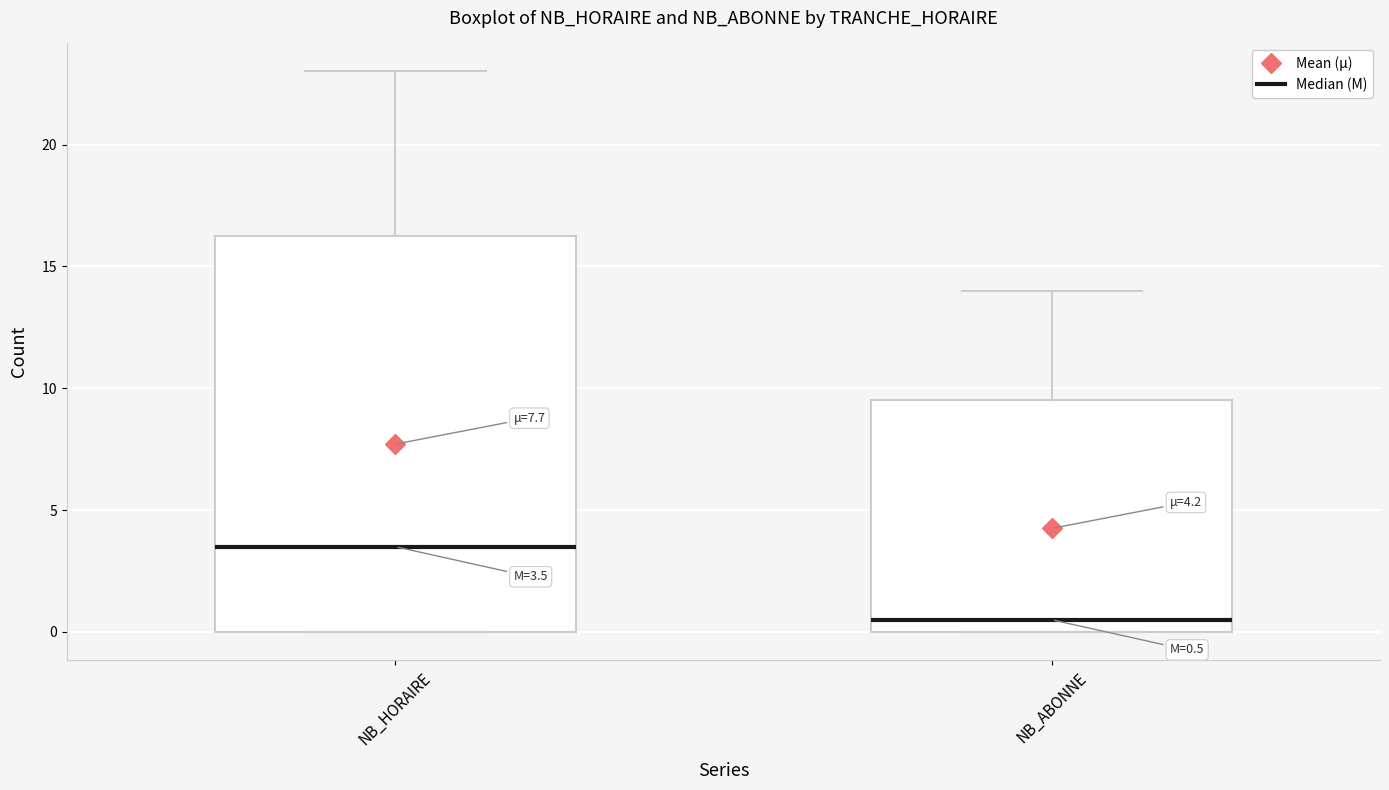

Which box's median line is the highest?

NB_HORAIRE